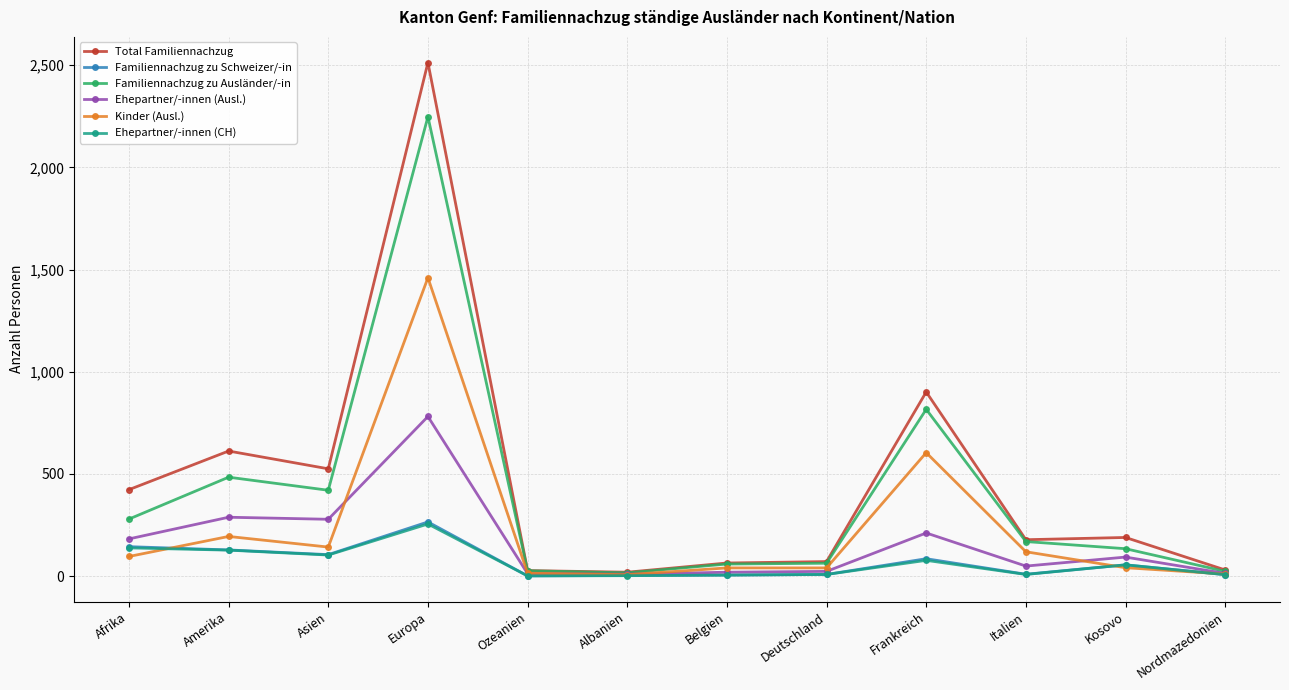

What position from the right is Deutschland?

5